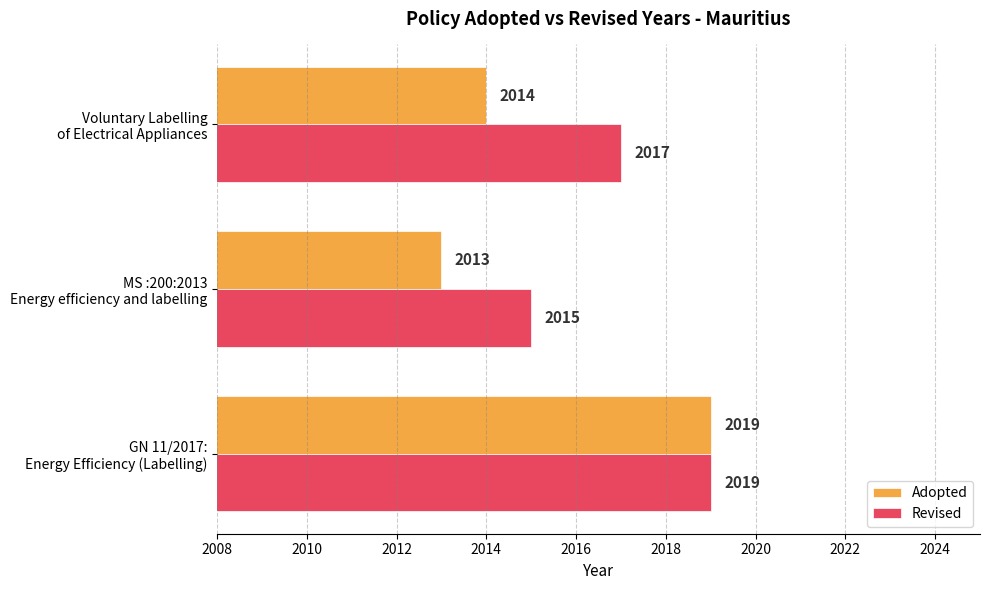

What is the smallest value displayed?

2013